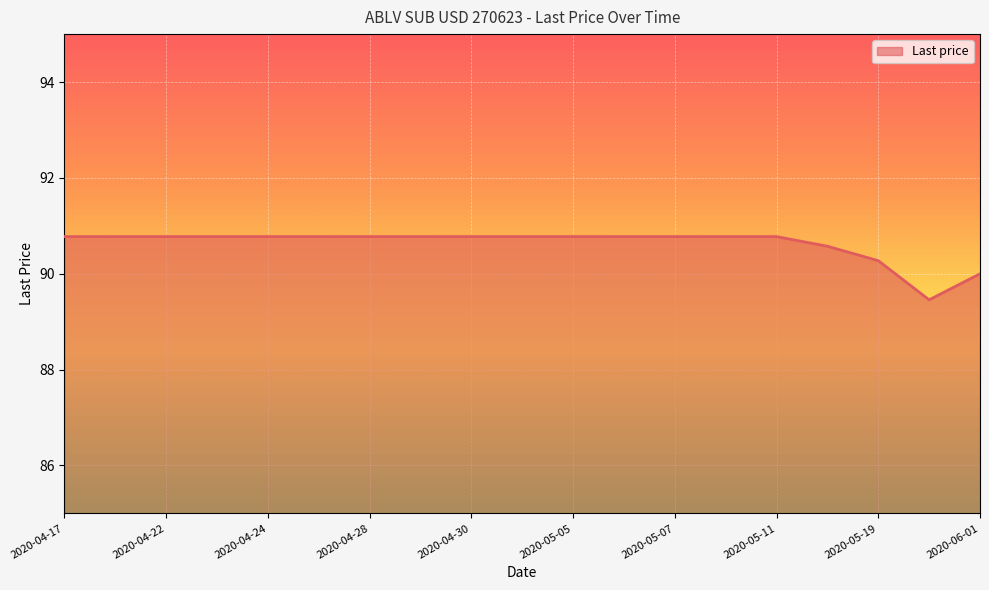

What is the difference between the maximum and minimum values?

1.3